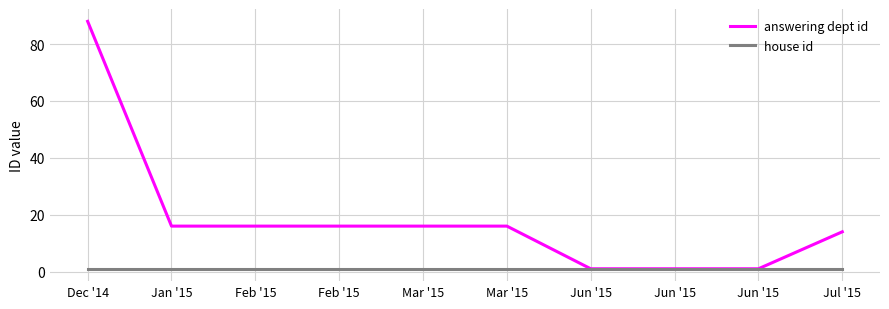

What is the sum of all house id values?

10